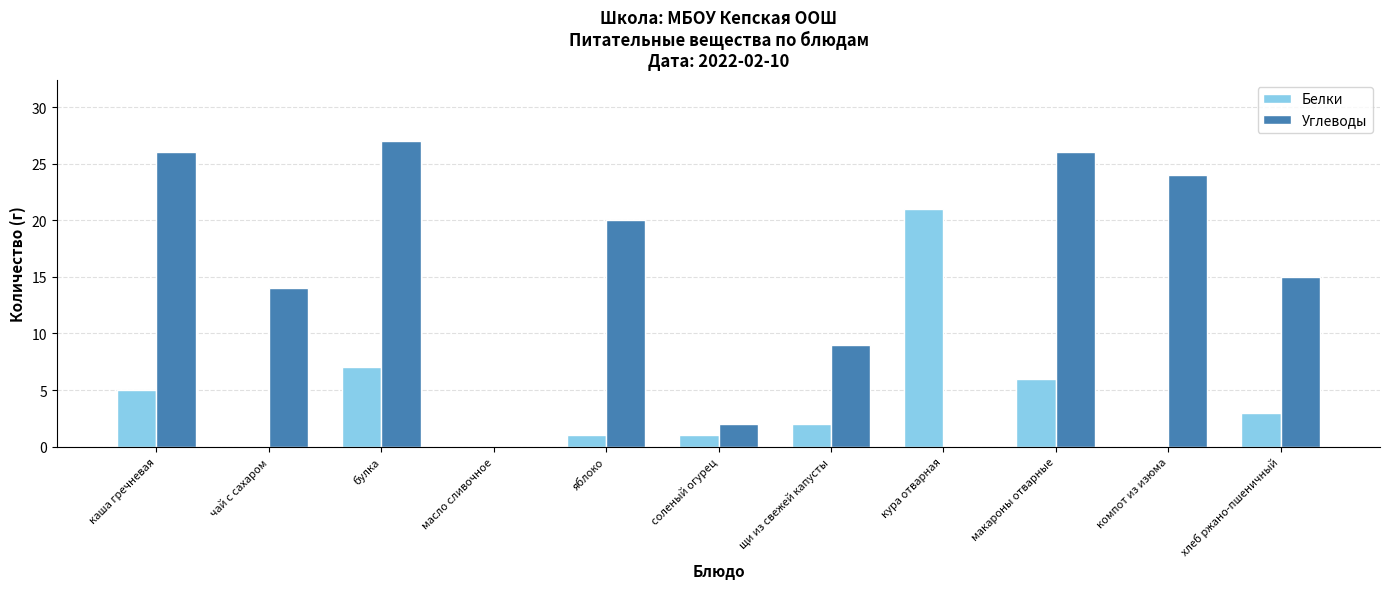

What are all the series names shown in the legend?

Белки, Углеводы